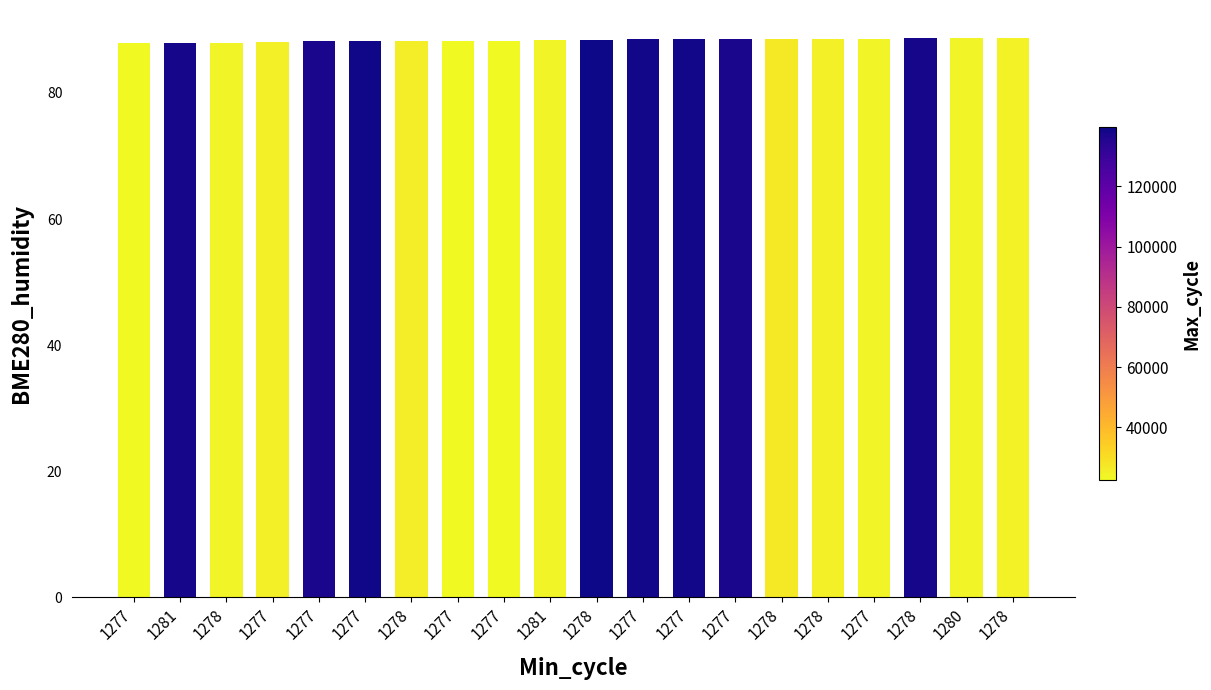

List the labels in order of value, largest first.

1278, 1280, 1278, 1277, 1278, 1278, 1277, 1277, 1277, 1278, 1281, 1277, 1277, 1277, 1278, 1277, 1277, 1278, 1281, 1277